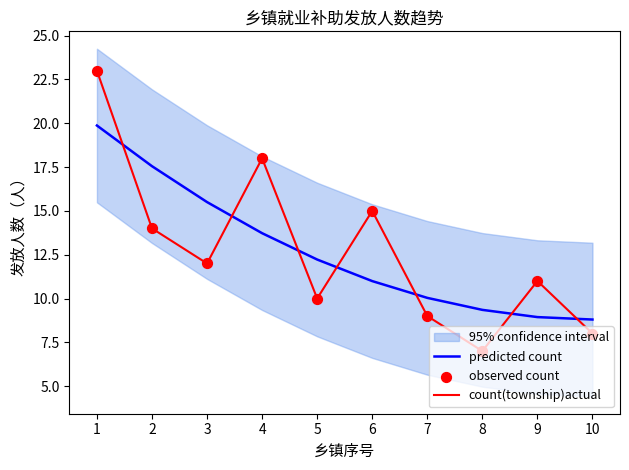

What is the total value across all series at 9?

30.9